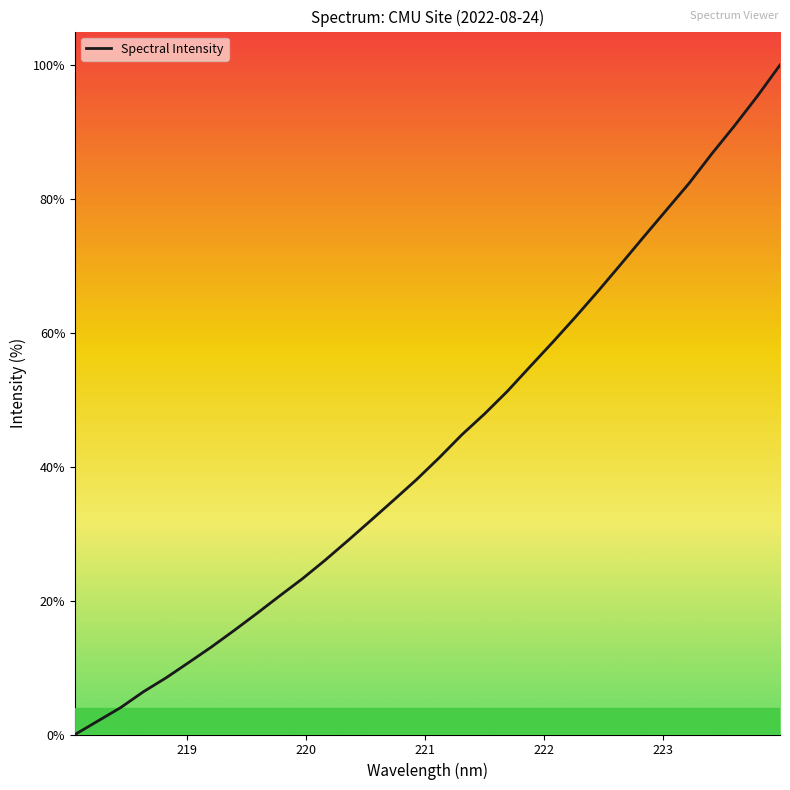

What is the maximum value shown in the chart?

100.0